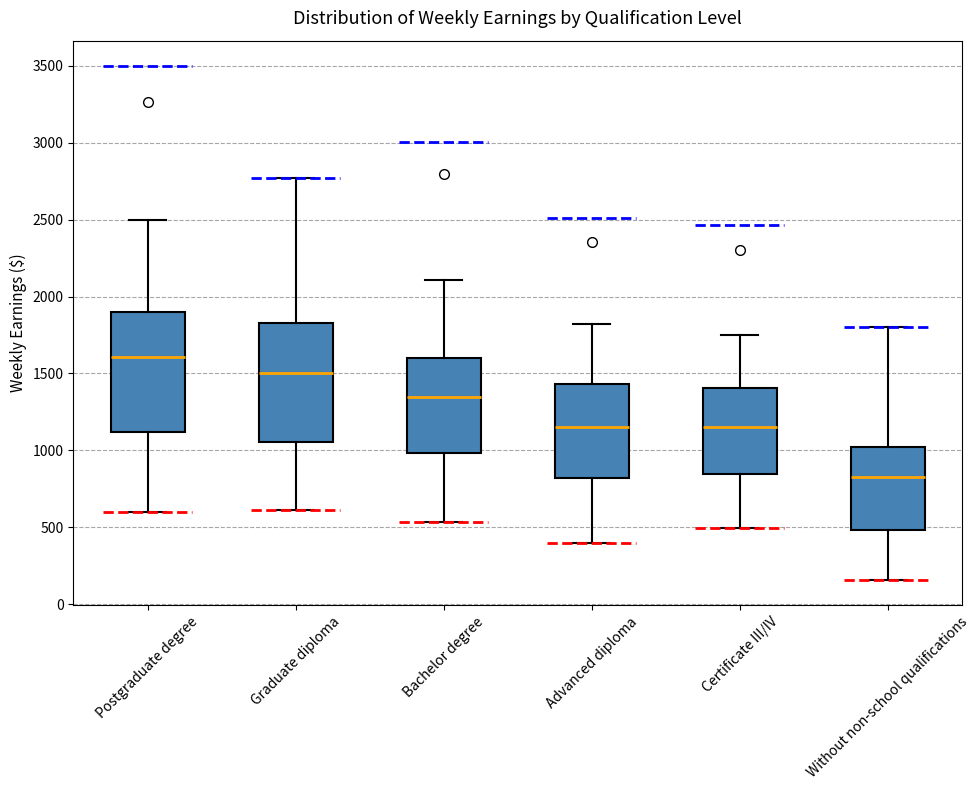

Reading left to right, transcribe this box plot: for each box, give where its median line is, the range the box spans, and where its two whiskers end, as read against the y-axis. The values are not printed on the chart, so give them approximately, as read against the axis.

Postgraduate degree: median 1600, box 1100 to 1900, whiskers 600 to 2500
Graduate diploma: median 1500, box 1050 to 1850, whiskers 600 to 2750
Bachelor degree: median 1350, box 1000 to 1600, whiskers 550 to 2100
Advanced diploma: median 1150, box 800 to 1450, whiskers 400 to 1800
Certificate III/IV: median 1150, box 850 to 1400, whiskers 500 to 1750
Without non-school qualifications: median 850, box 500 to 1050, whiskers 150 to 1800